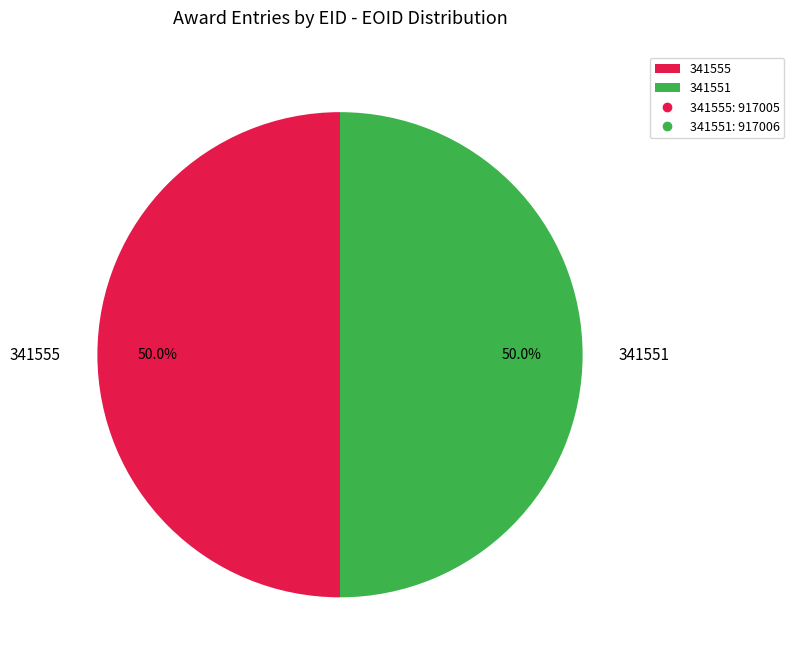

The 341555 slice represents 35% of the pie. True or false?

False